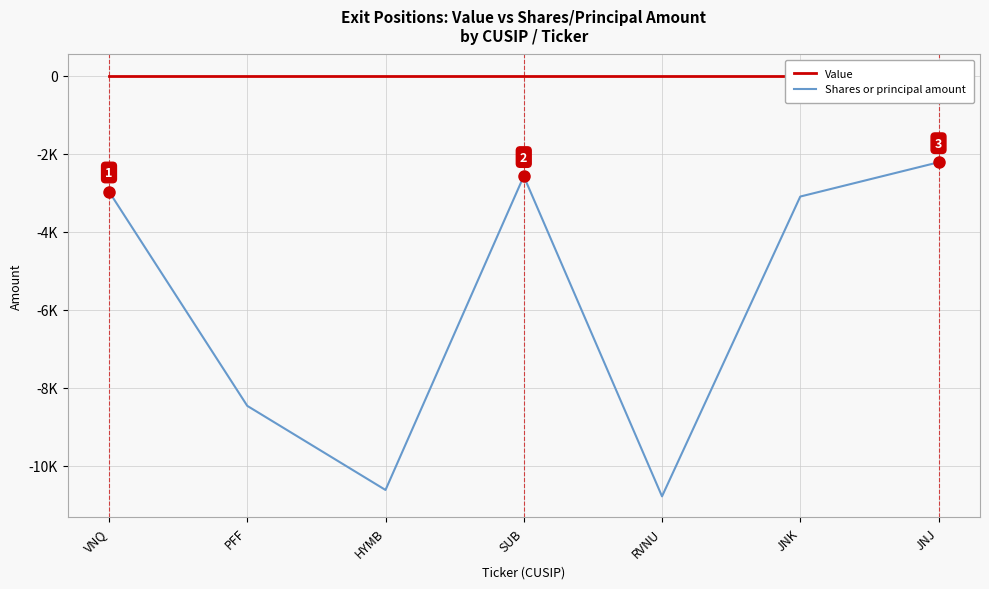

At how many categories does at least one series exceed -1413?

7